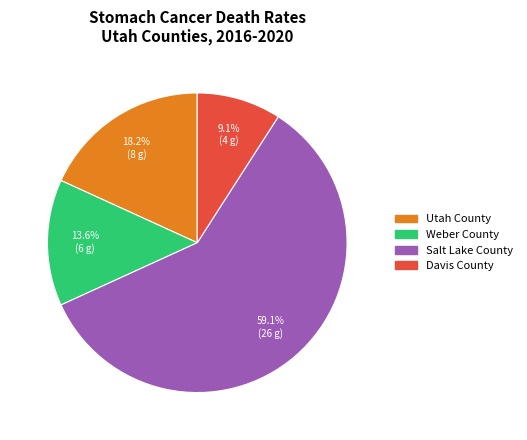

Which category accounts for the majority?

Salt Lake County